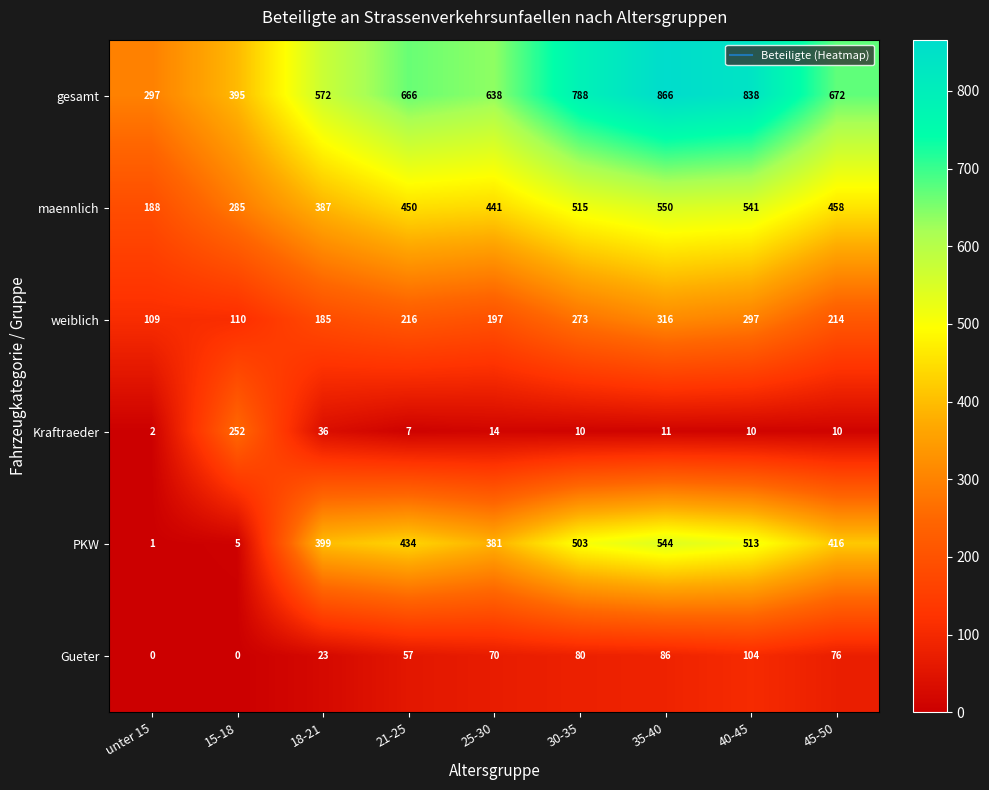

What is the greatest value displayed?

866